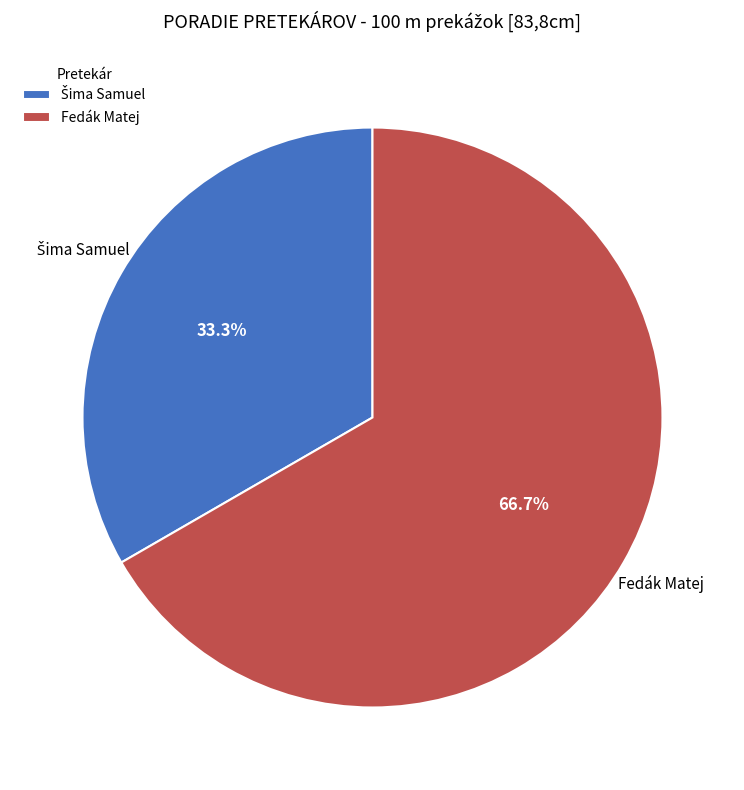

Which slice is the largest?

Fedák Matej